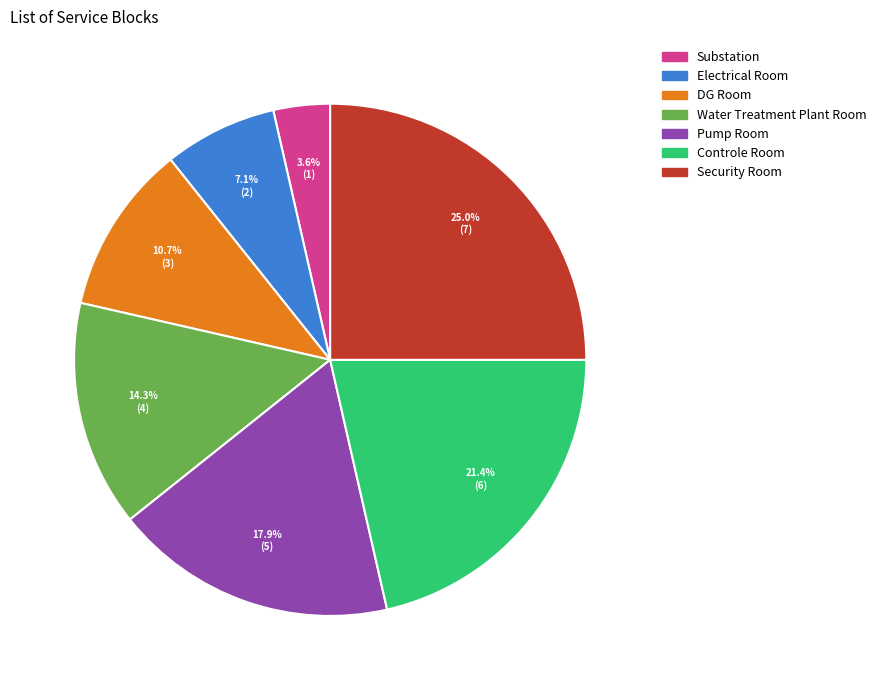

True or false: Water Treatment Plant Room accounts for 24% of the total.

False